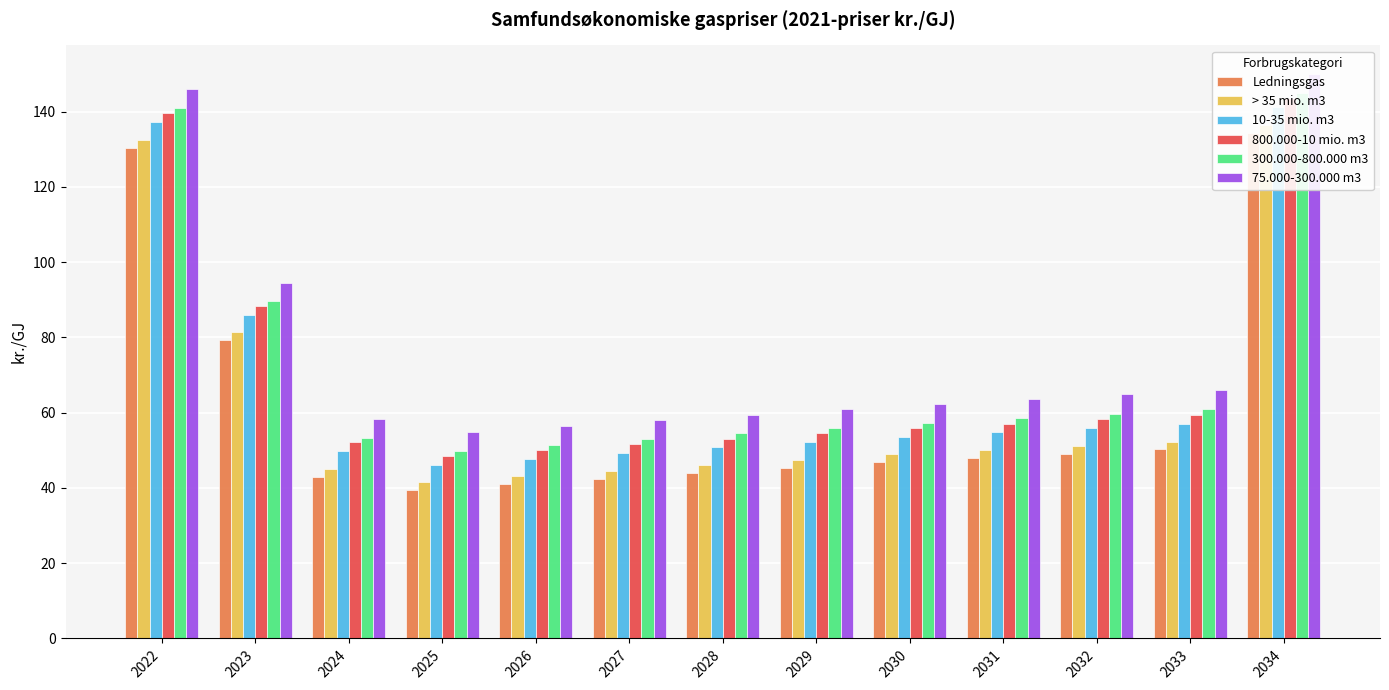

What is the sum of the Ledningsgas values at 2032 and 2022?

179.5